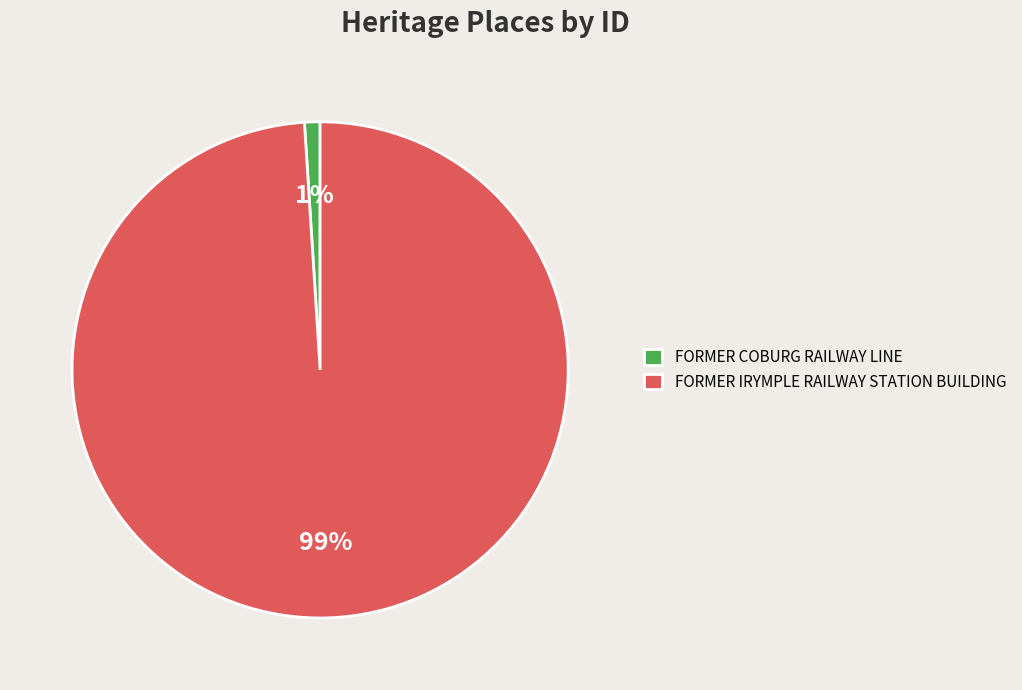

Between FORMER COBURG RAILWAY LINE and FORMER IRYMPLE RAILWAY STATION BUILDING, which is larger?

FORMER IRYMPLE RAILWAY STATION BUILDING